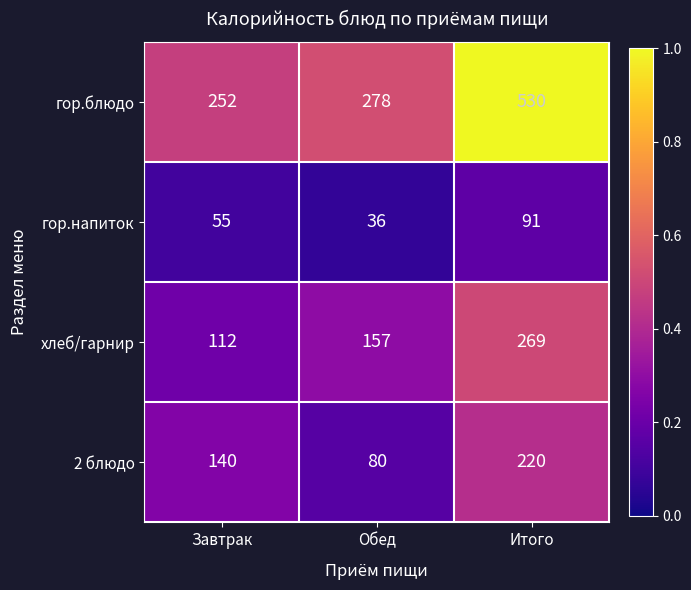

How many series are shown in this chart?

4